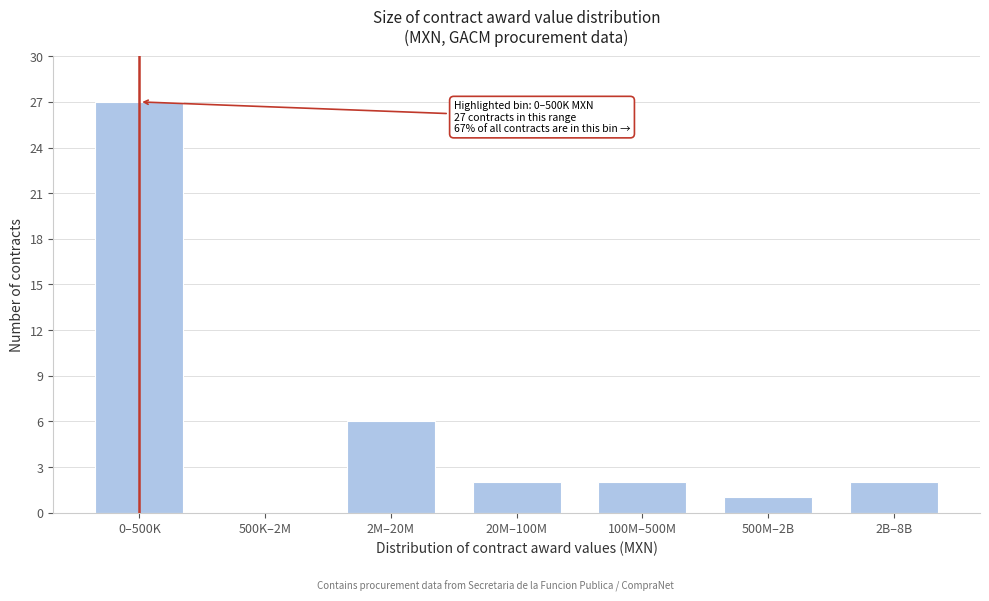

Reading left to right, what are all the values shown in this chart?

0–500K=27	500K–2M=0	2M–20M=6	20M–100M=2	100M–500M=2	500M–2B=1	2B–8B=2